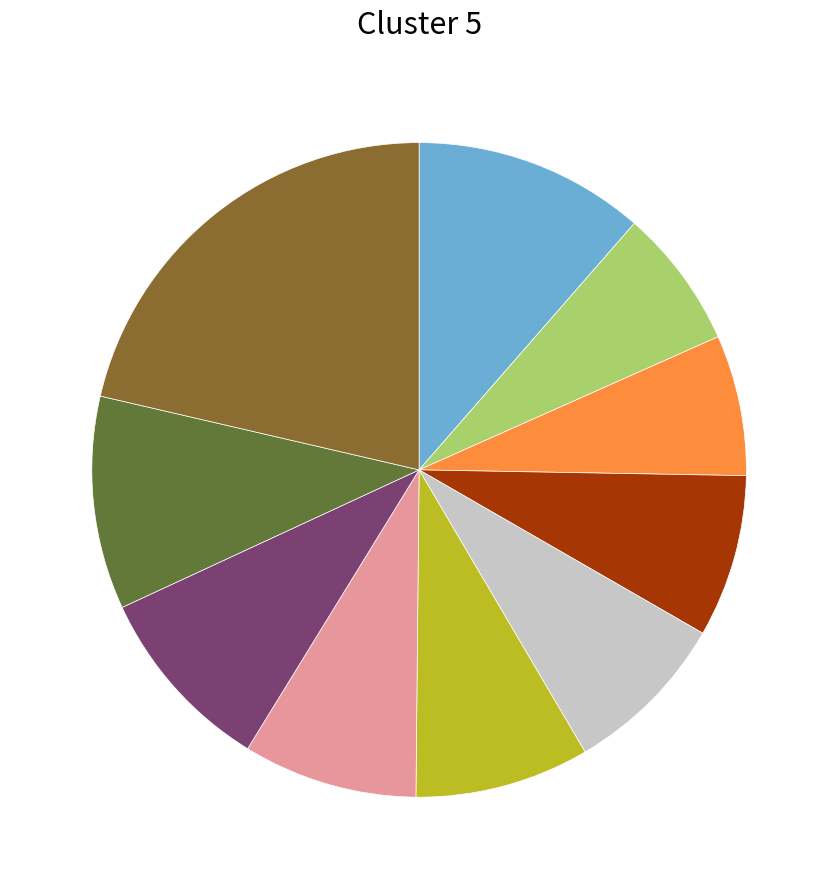

Does any single category account for the majority?

No